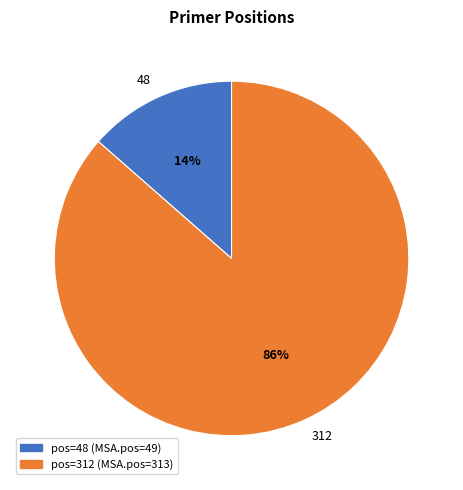

True or false: 312 accounts for 79% of the total.

False